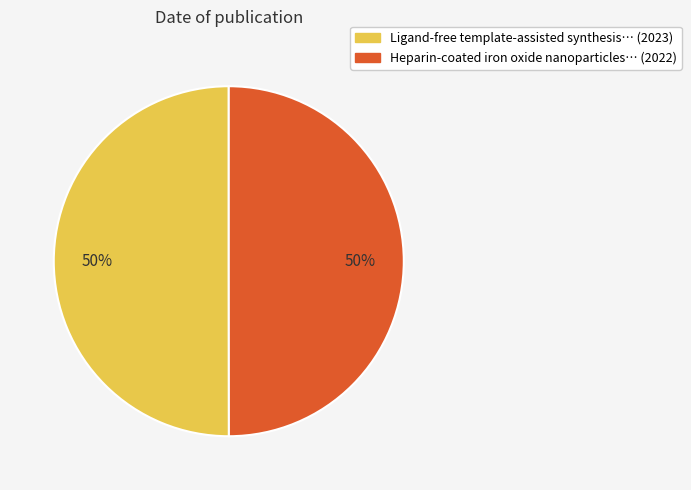

The Heparin-coated iron oxide nanoparticles… (2022) slice represents 50% of the pie. True or false?

True